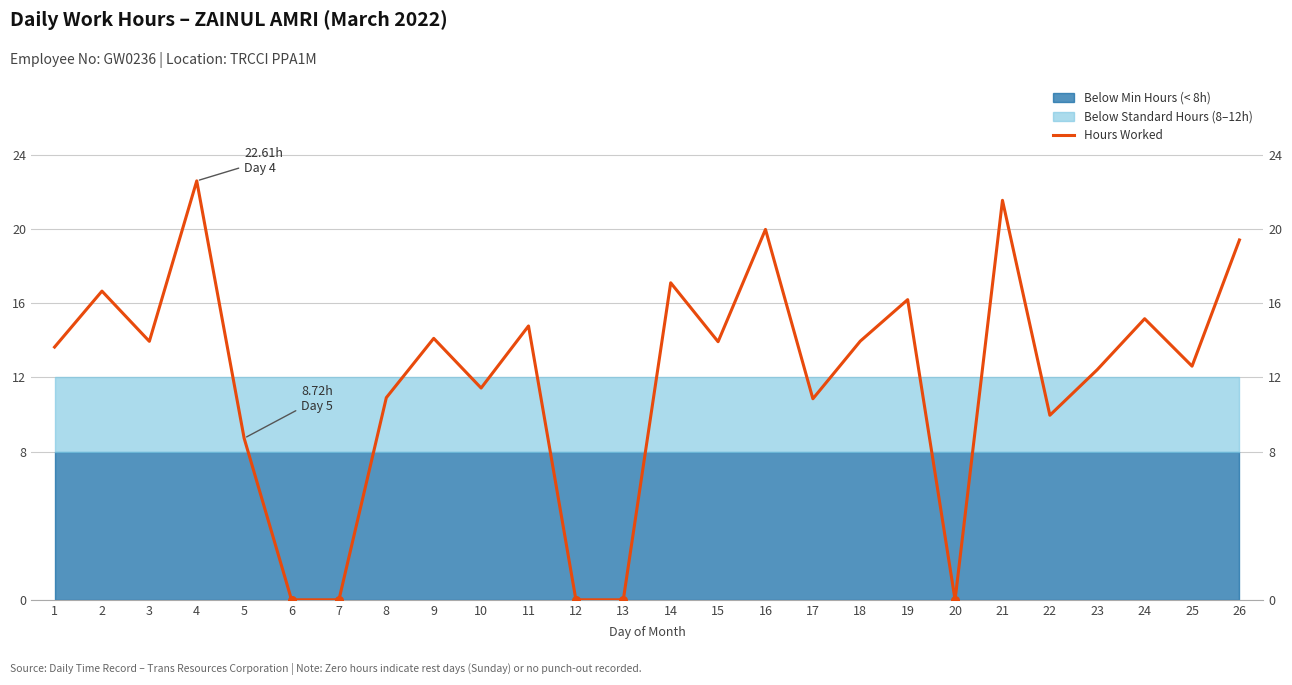

Between 5 and 24, which is larger?

24